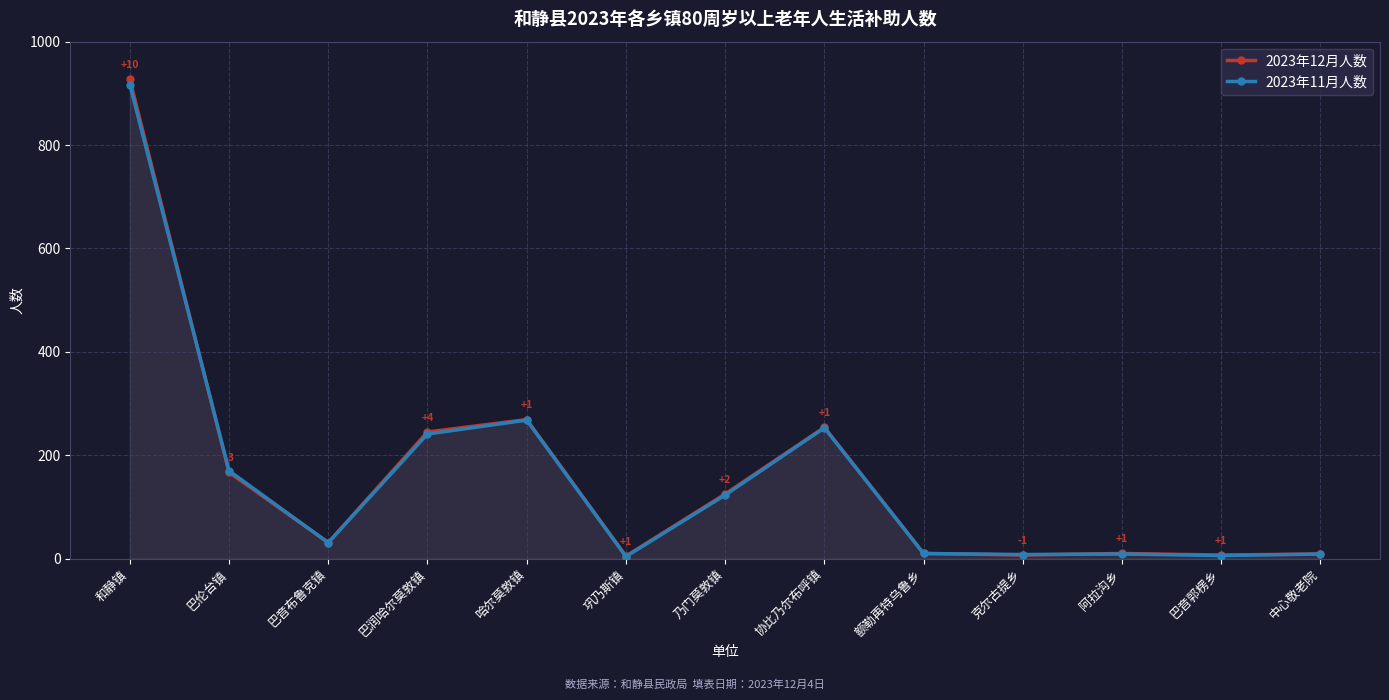

Rank the categories by 2023年12月人数 value from highest to lowest.

和静镇, 哈尔莫敦镇, 协比乃尔布呼镇, 巴润哈尔莫敦镇, 巴伦台镇, 乃门莫敦镇, 巴音布鲁克镇, 额勒再特乌鲁乡, 阿拉沟乡, 中心敬老院, 克尔古提乡, 巴音郭楞乡, 巩乃斯镇